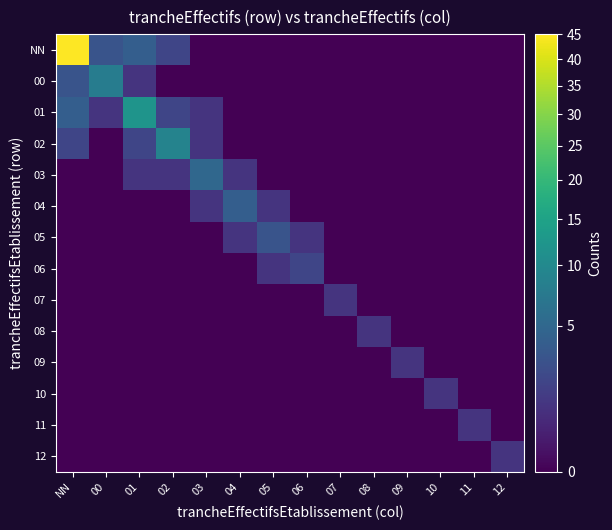

List the series in order of their peak value, lowest first.

07, 08, 09, 10, 11, 12, 06, 05, 04, 03, 00, 02, 01, NN